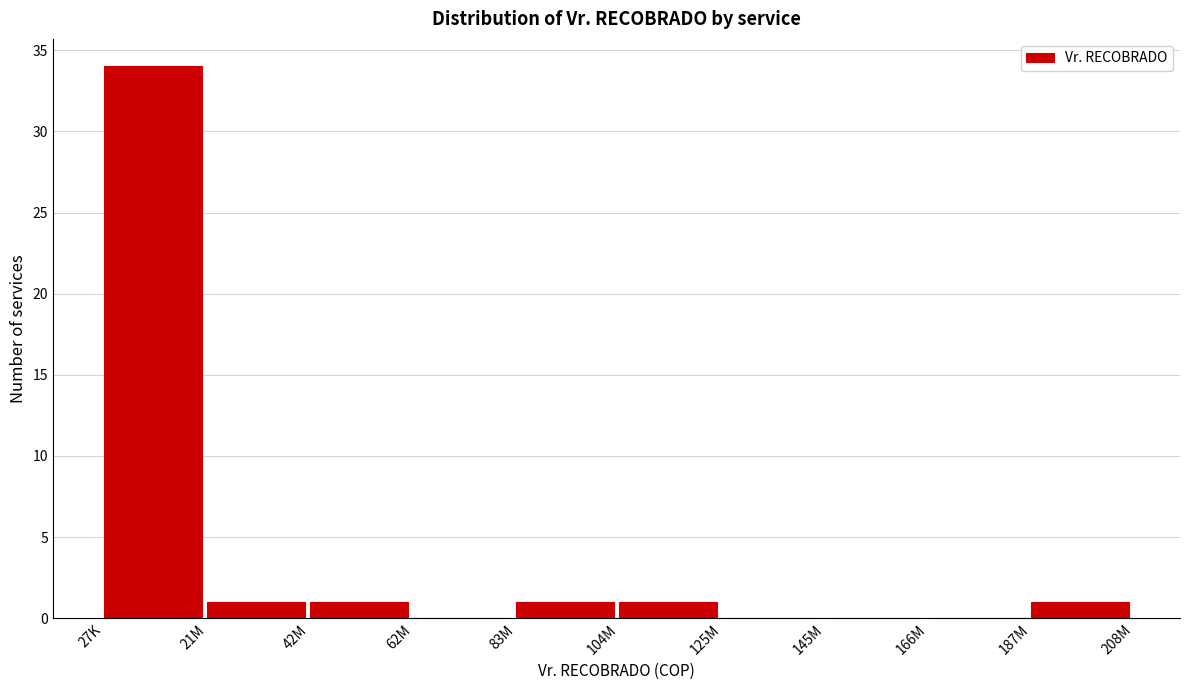

Reading left to right, what are all the values shown in this chart?

27K=34	21M=1	42M=1	62M=0	83M=1	104M=1	125M=0	145M=0	166M=0	187M=1